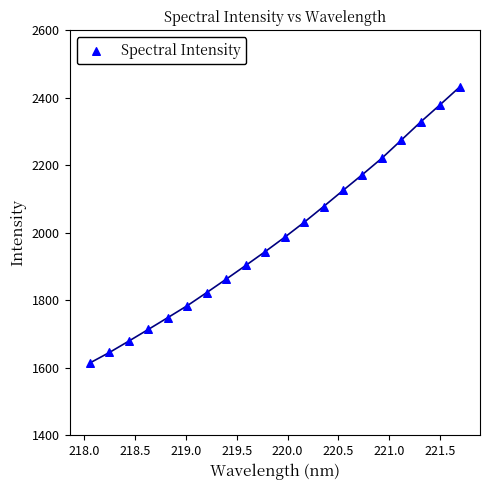

What is the range of Y values (max minus min)?

817.4